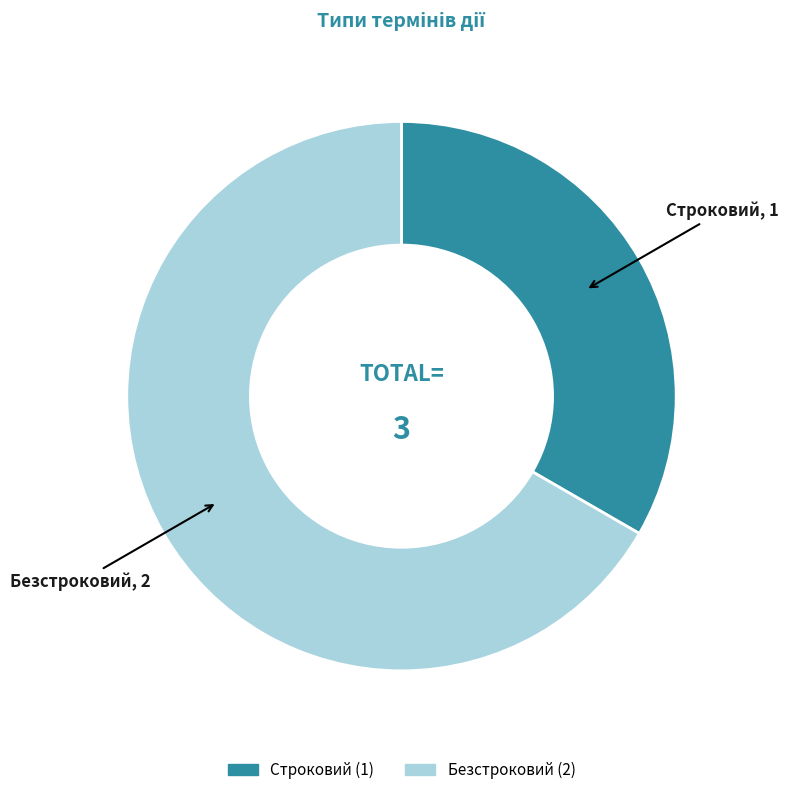

Is the sum of Безстроковий and Строковий greater than half?

Yes